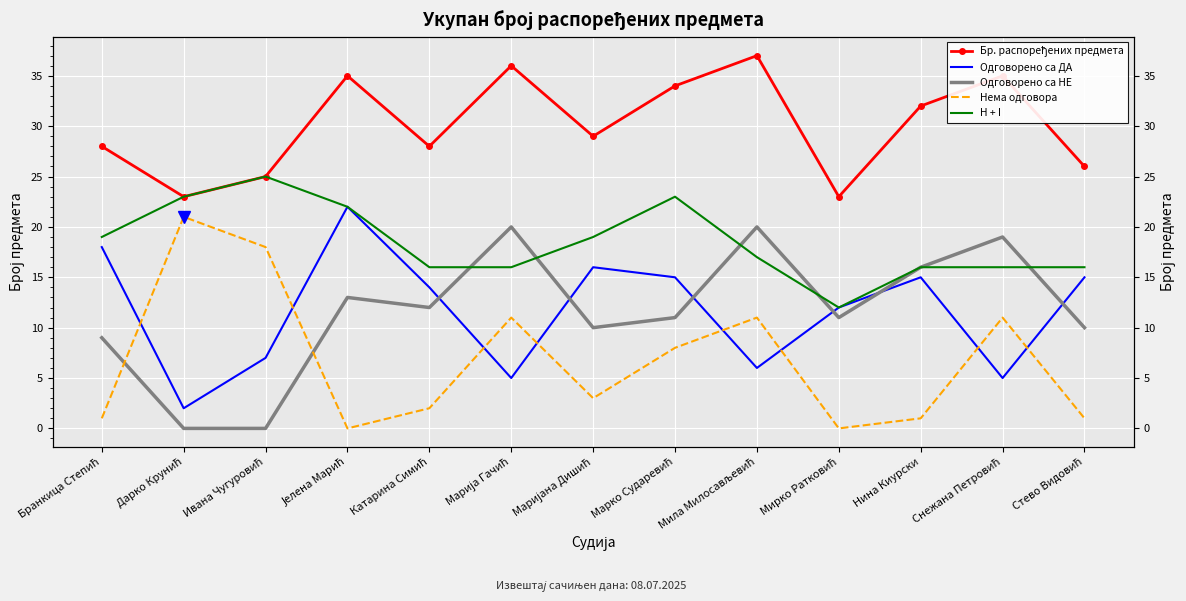

The Бр. распоређених предмета series shows 48 at Маријана Дишић. True or false?

False